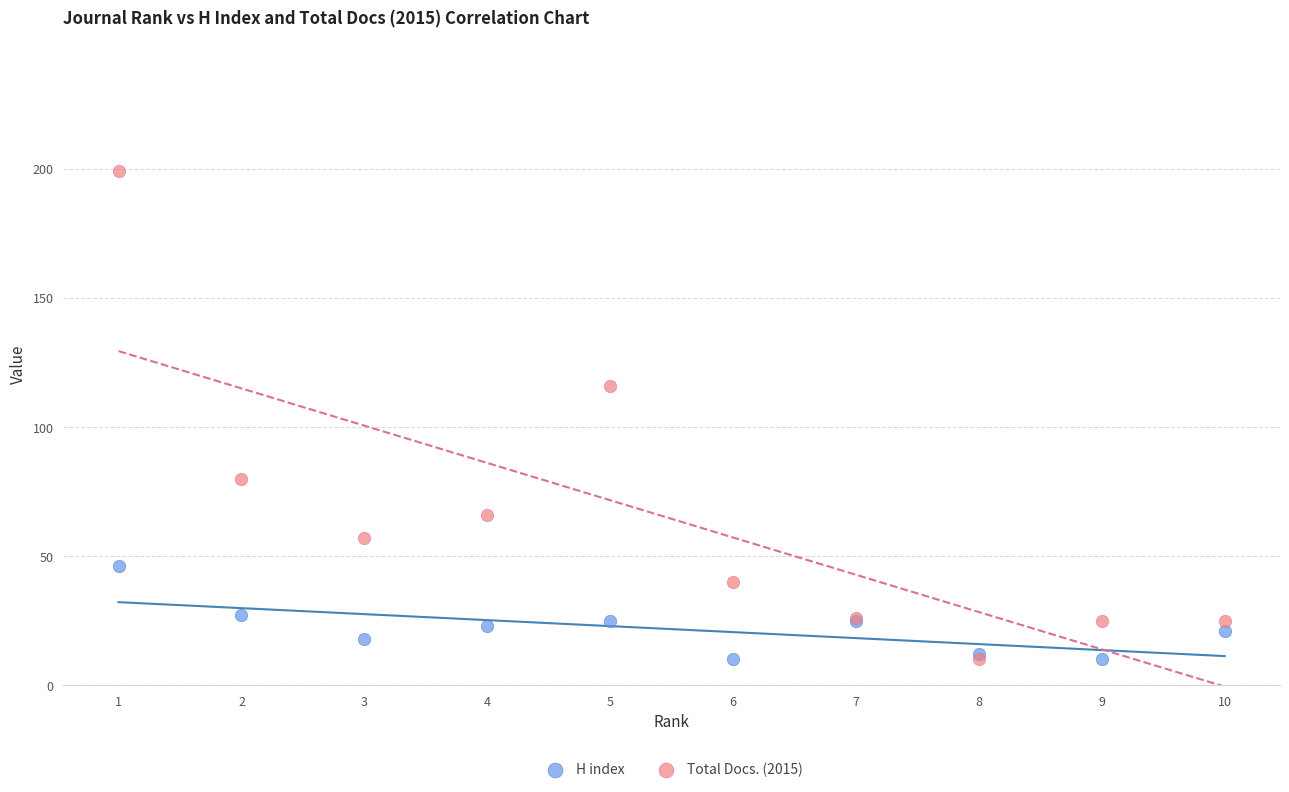

Across all series, what Y value is closest to 104?

116